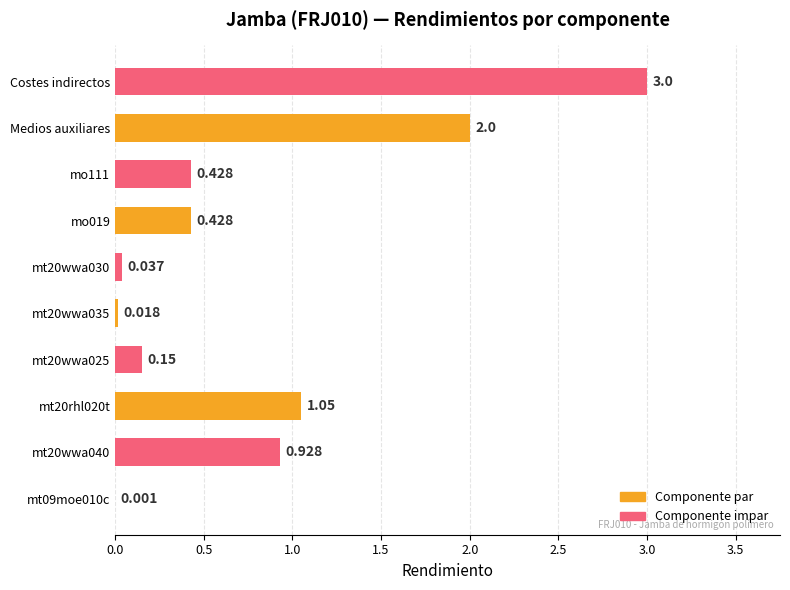

How many distinct data groups are displayed?

1